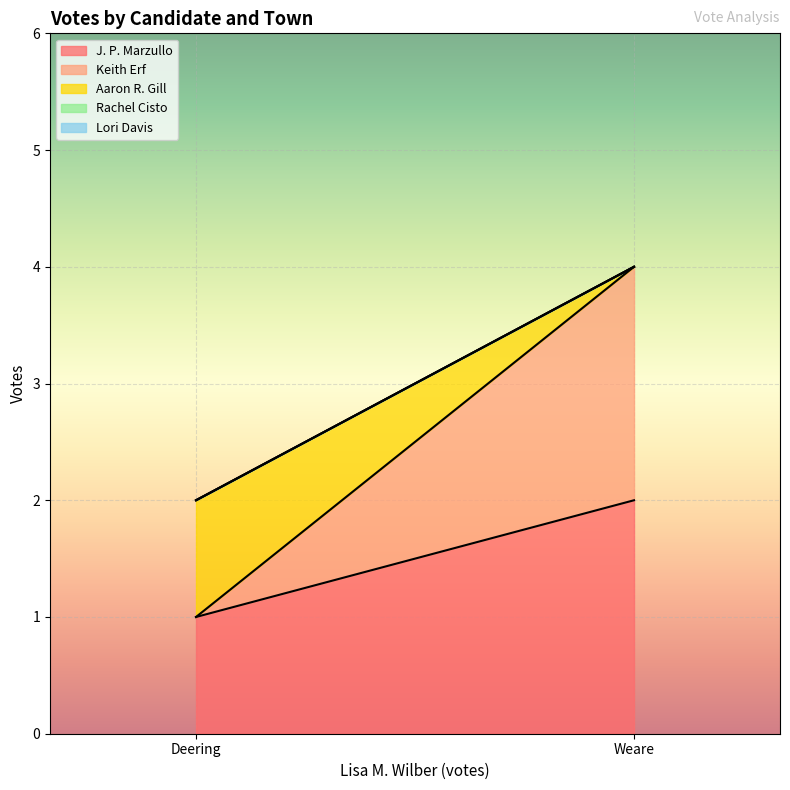

List the series in order of their peak value, lowest first.

Rachel Cisto, Lori Davis, Aaron R. Gill, J. P. Marzullo, Keith Erf